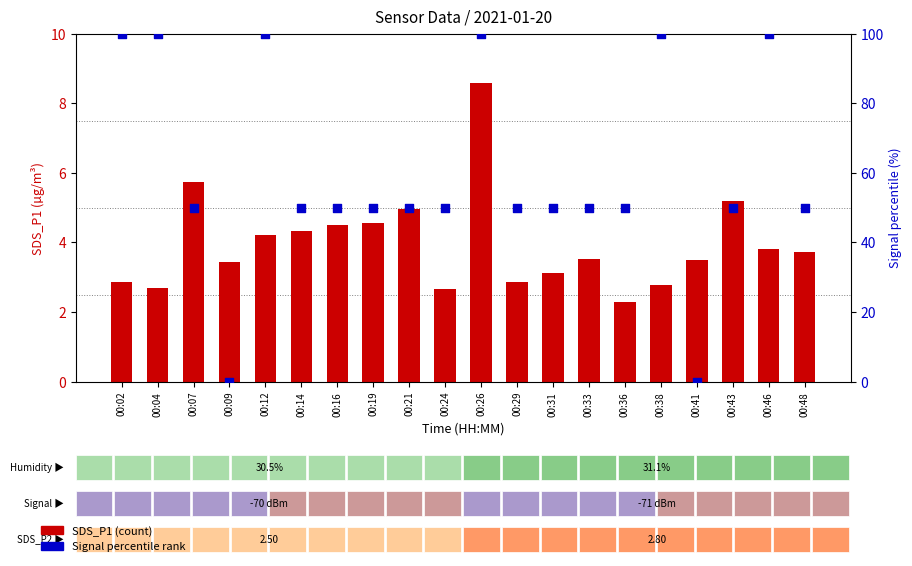

At which category is the sum across all series the highest?

00:26